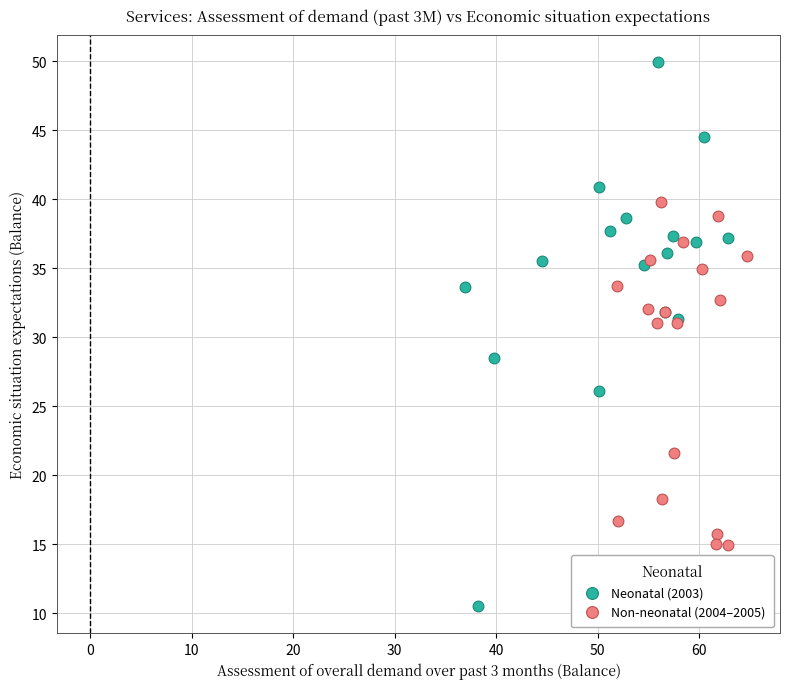

Which series reaches the minimum Y coordinate?

Neonatal (2003)